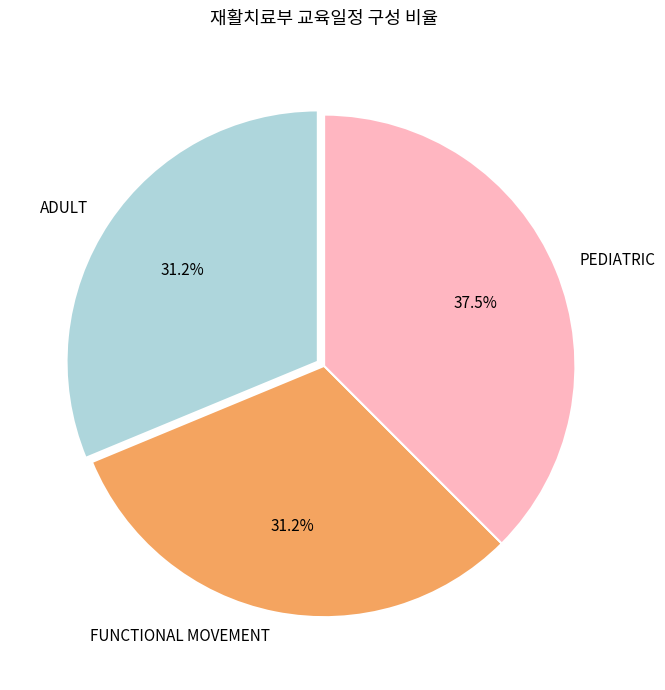

To the nearest percent, what is the average slice percentage?

33%